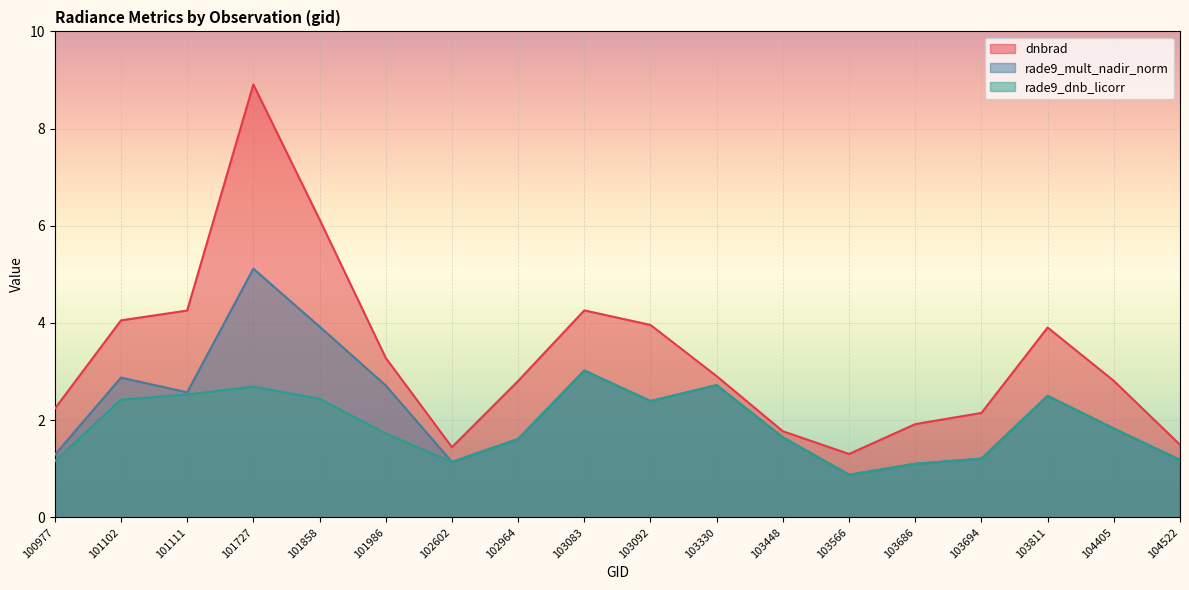

At which label does dnbrad first exceed 2?

100977